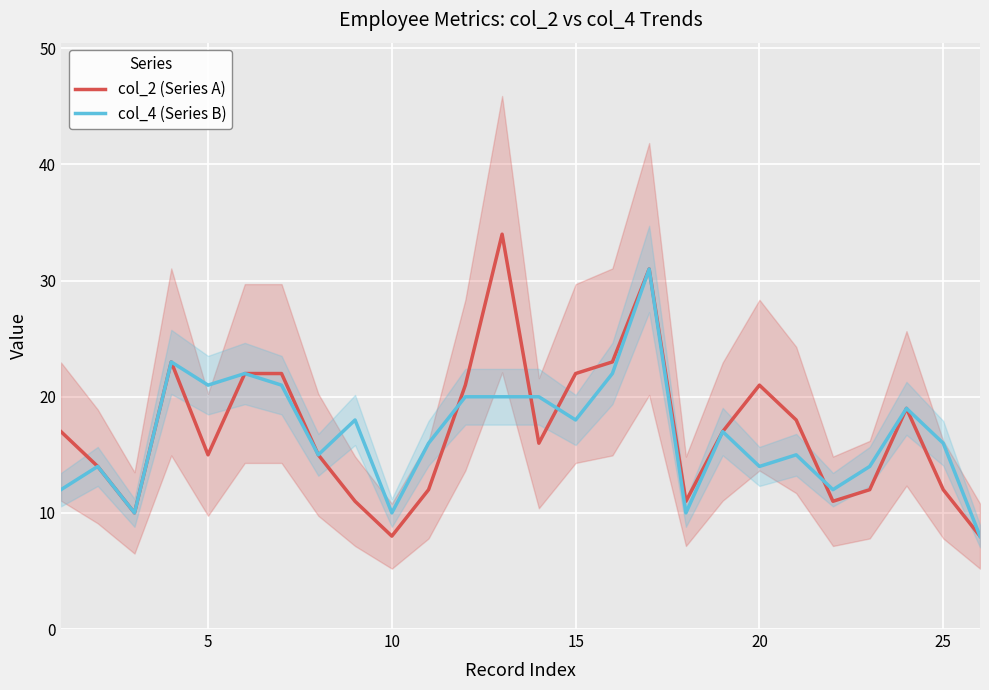

What is the smallest value displayed?

8